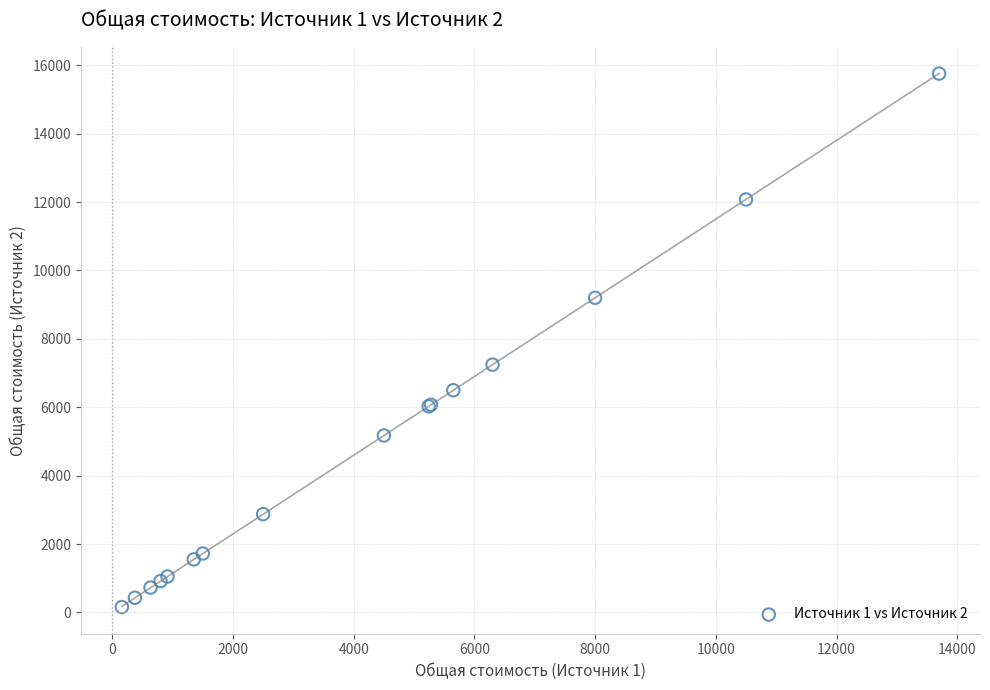

What Y value in the scatter plot is closest to 7957?

7245.0